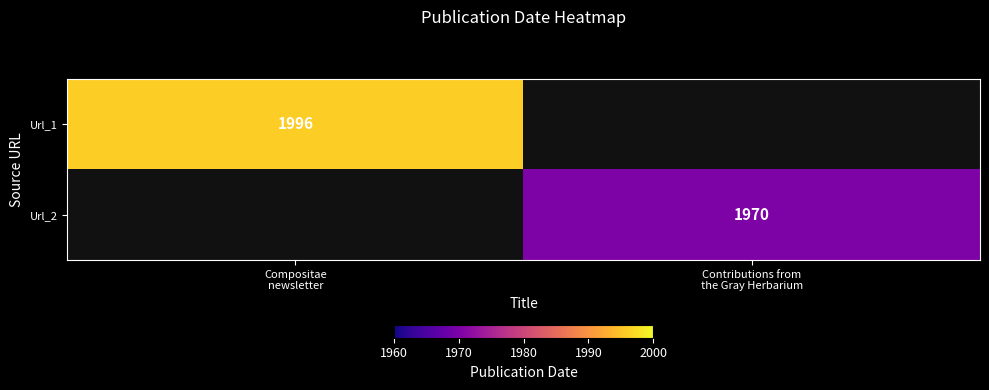

At Compositae newsletter, list the series in order from largest to smallest.

Url_1, Url_2